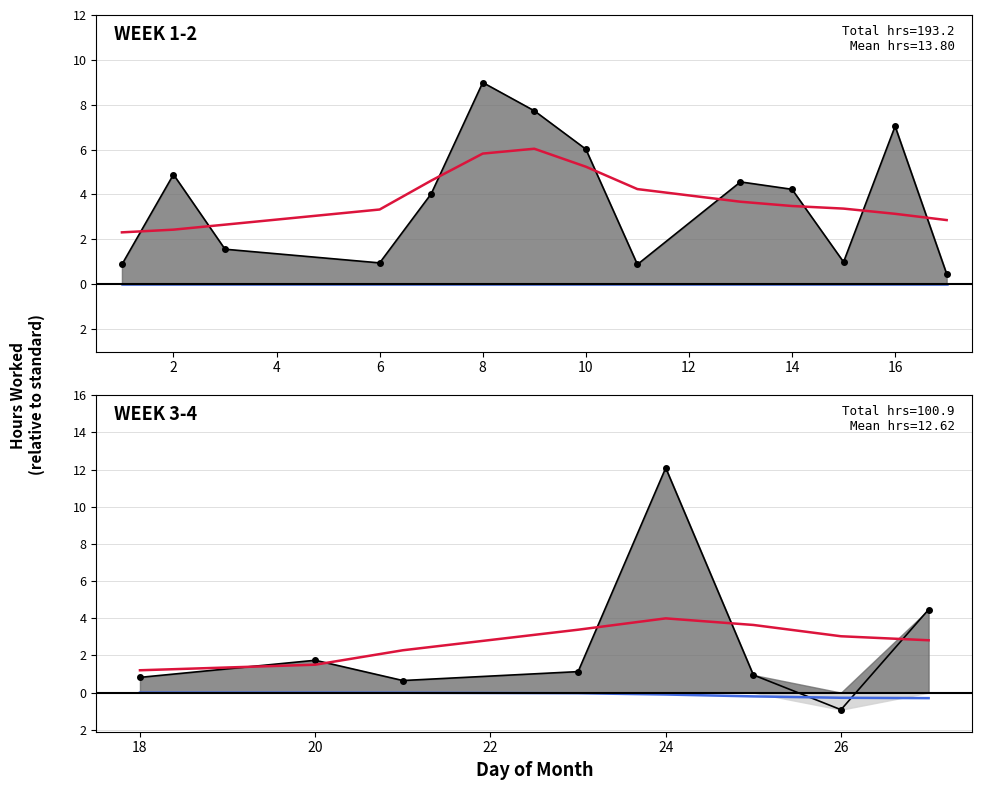

Which series has the largest range (max minus min)?

Work Hours